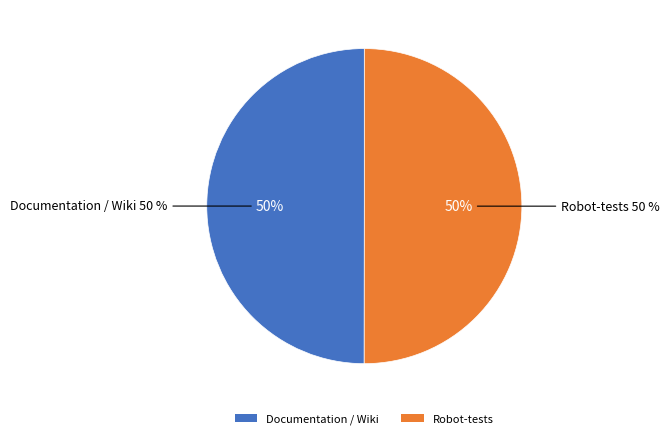

How many segments does this pie chart have?

2